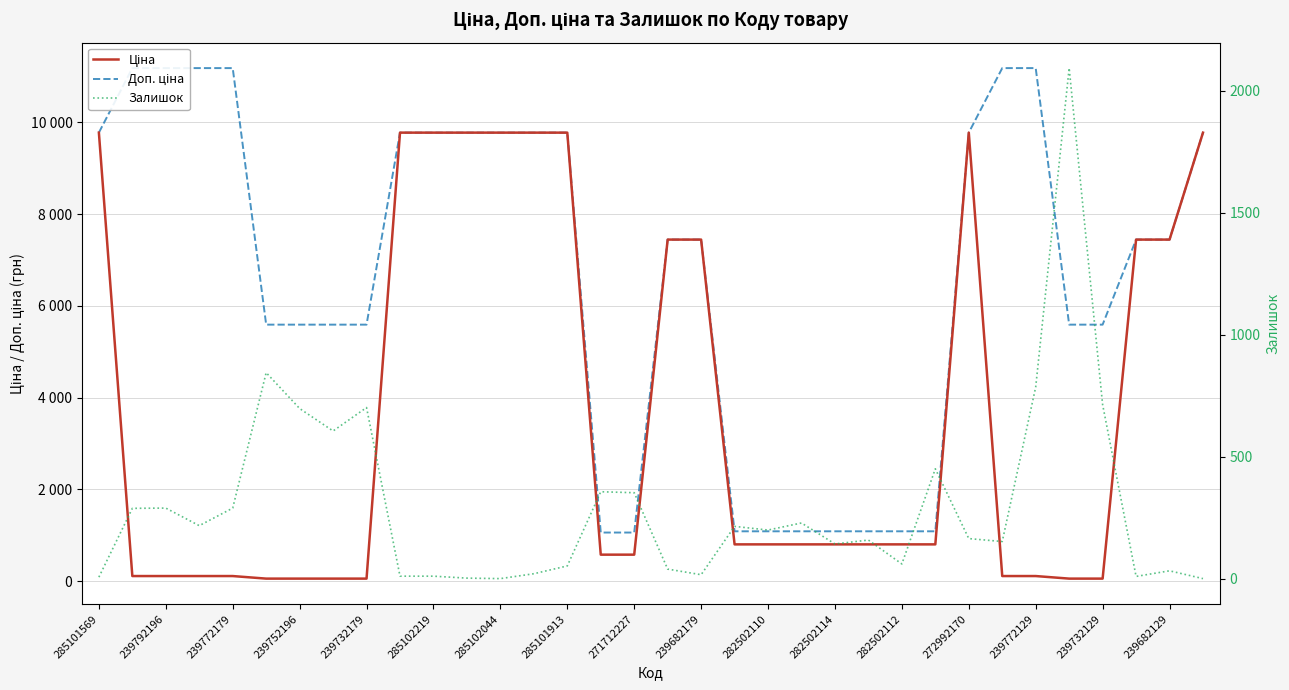

What value does the Залишок series have at 282502114?

143.0